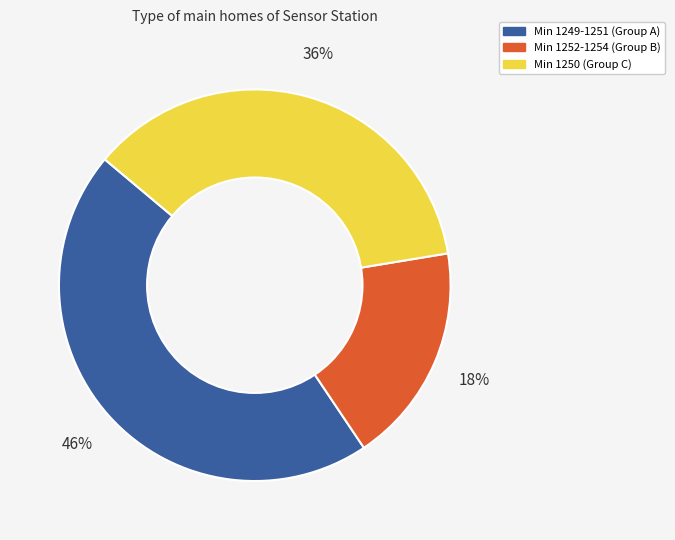

Is there any slice that represents more than half of the pie?

No